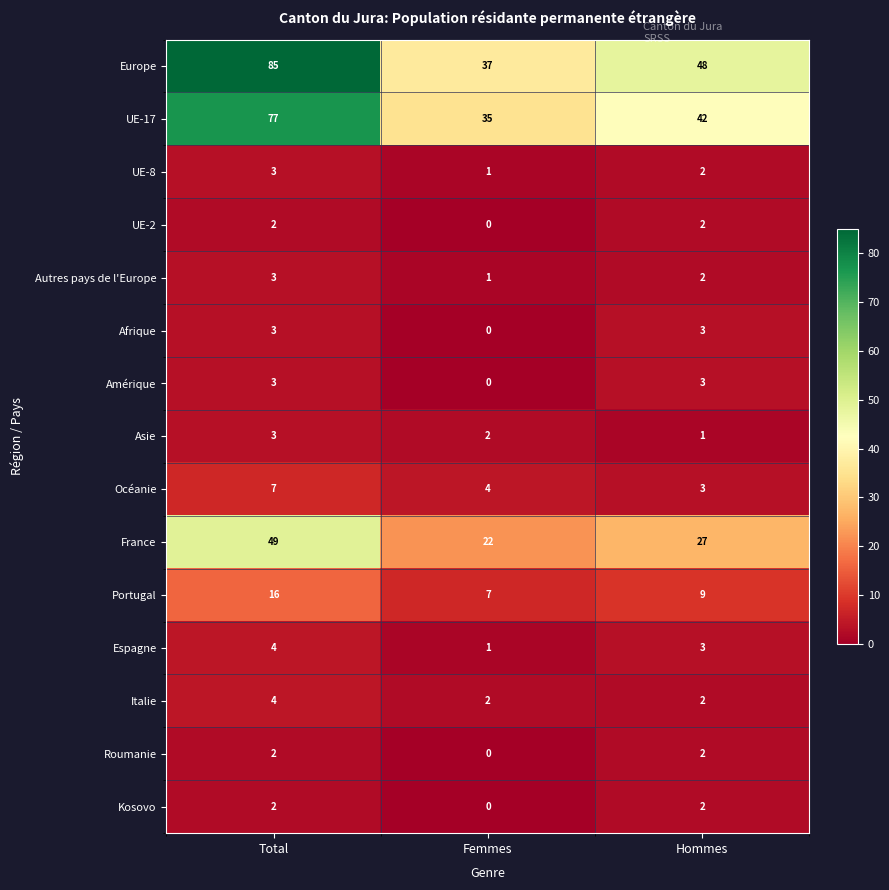

At how many categories does at least one series exceed 54?

1